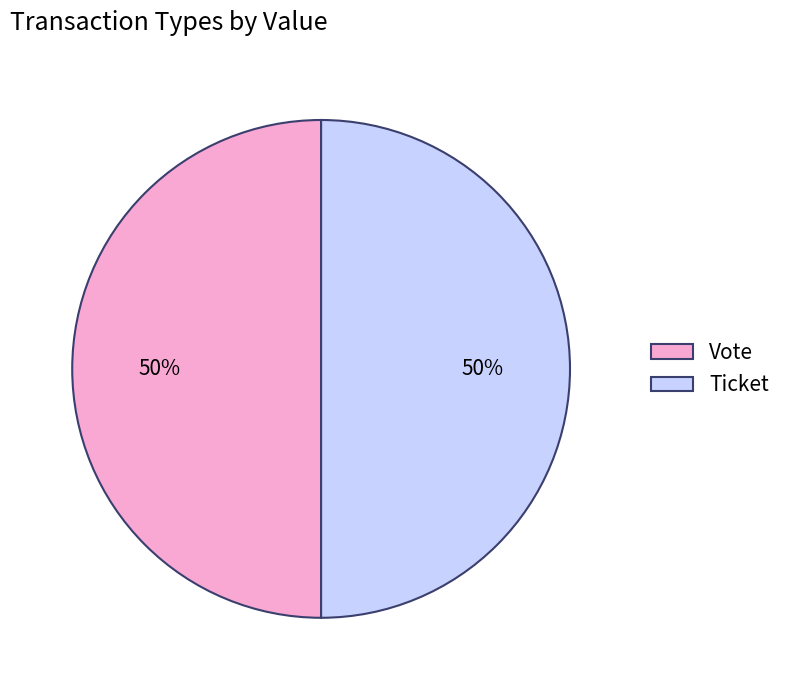

How many segments does this pie chart have?

2